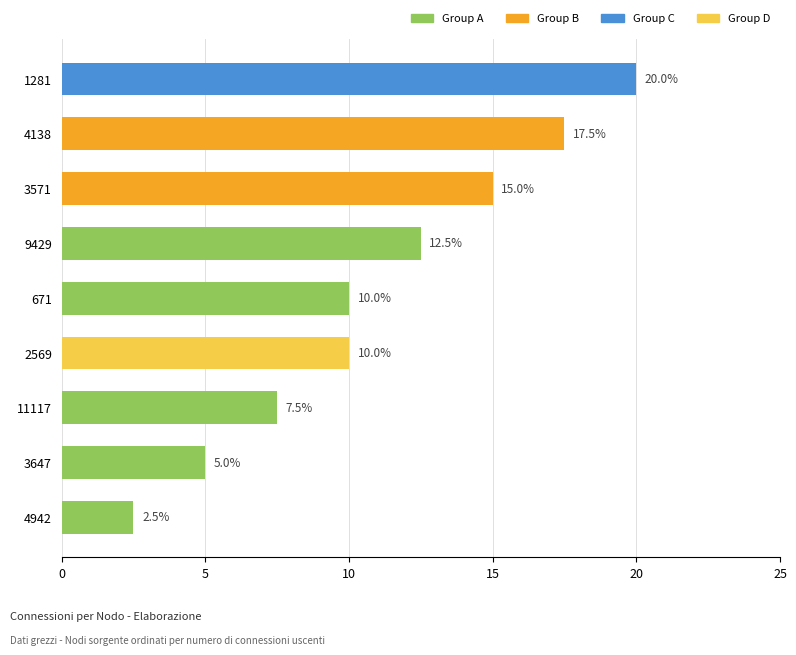

The value at 1281 is 20.0. True or false?

True